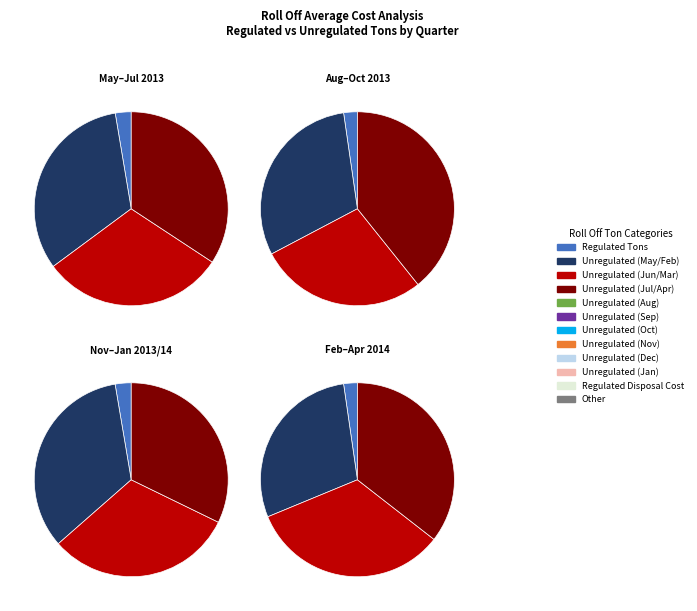

Is the sum of Total Tons and Unregulated Tons greater than half?

Yes